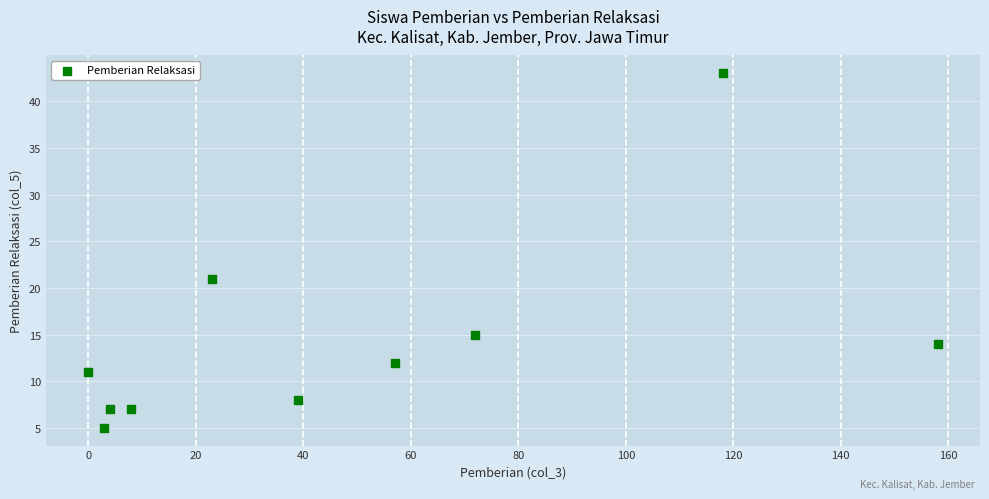

What is the average Y value?

14